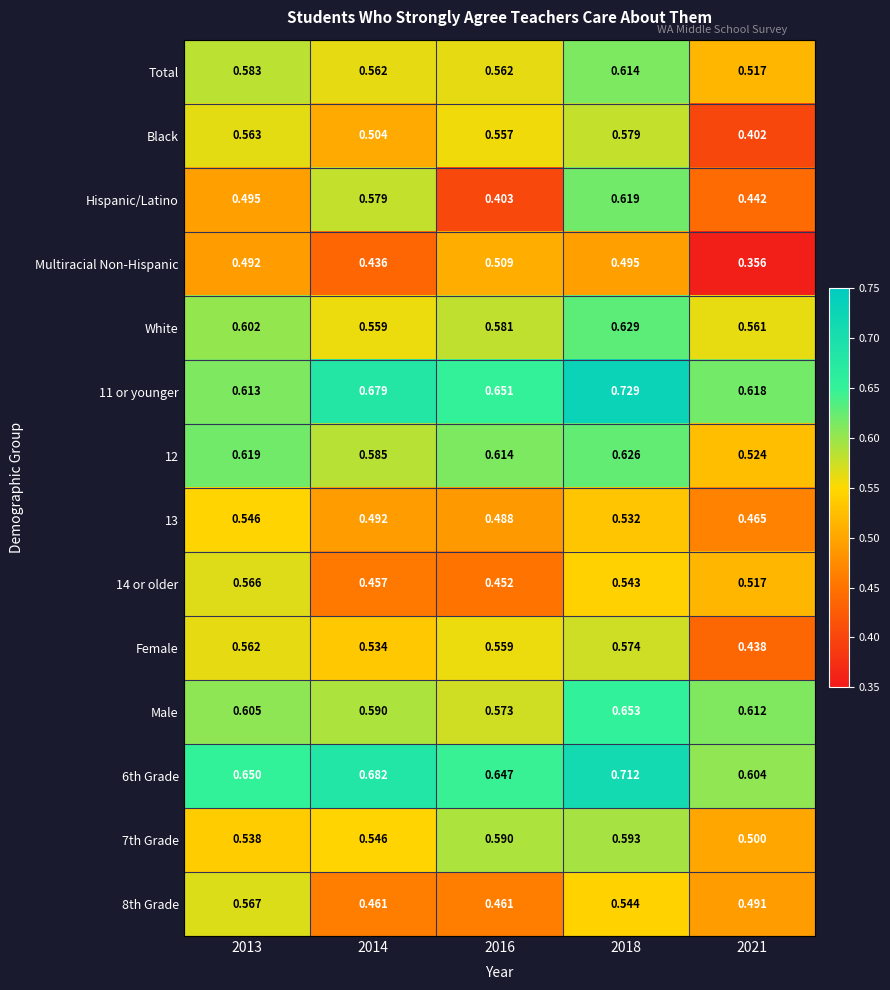

At which category is the sum across all series the highest?

2018